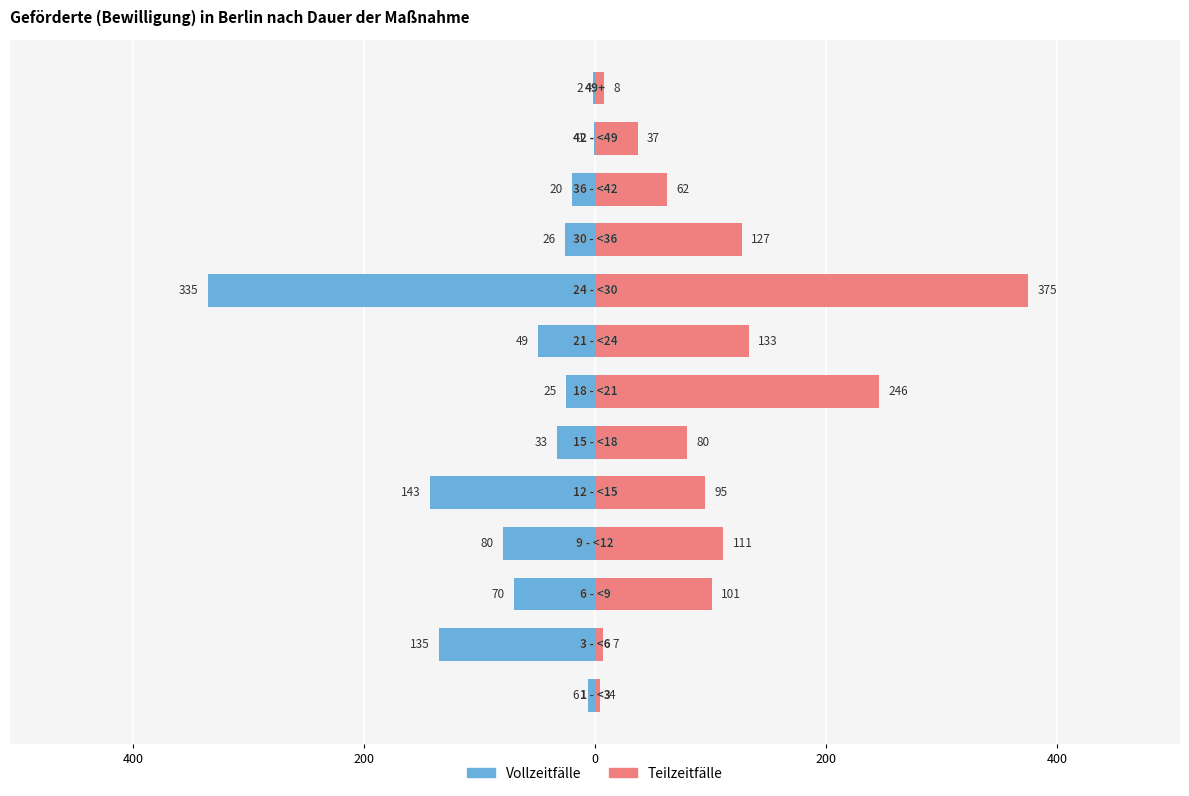

What is the difference between the maximum and minimum values in the Teilzeitfälle series?

371